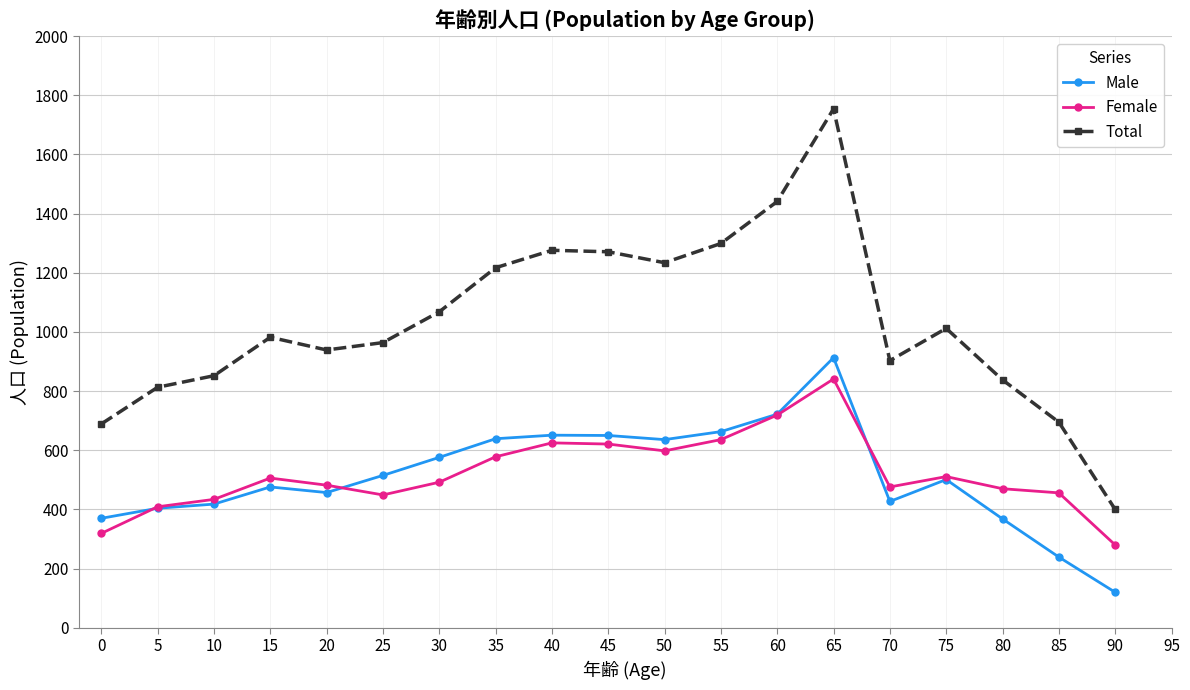

At which label does Female first exceed 492?

15